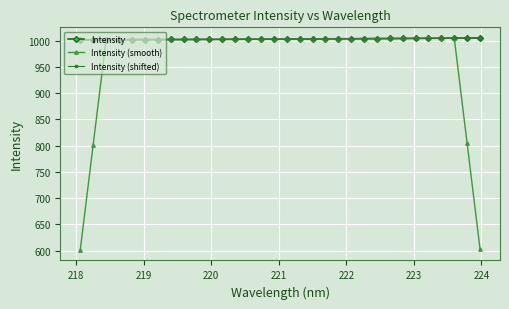

At how many categories does at least one series exceed 660?

32